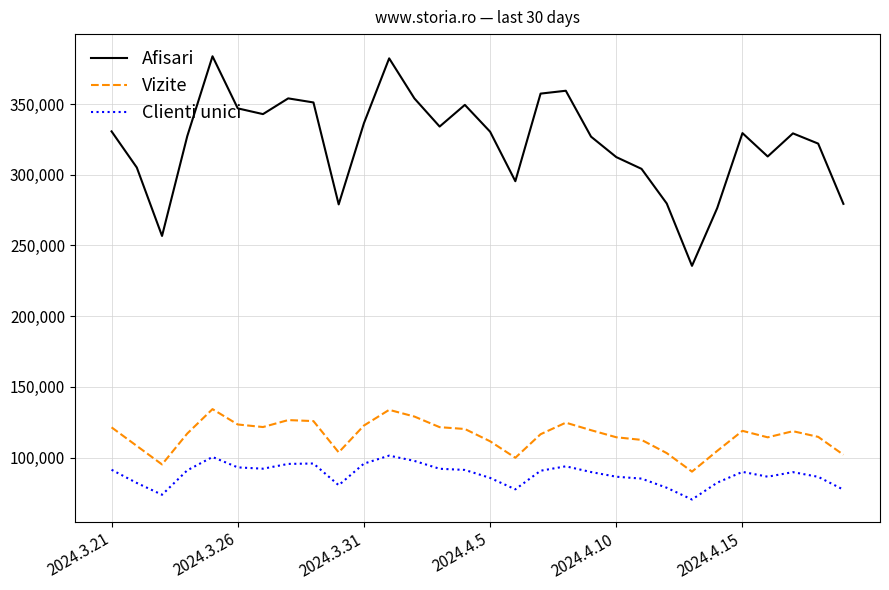

True or false: Afisari and Vizite cross at least once.

False